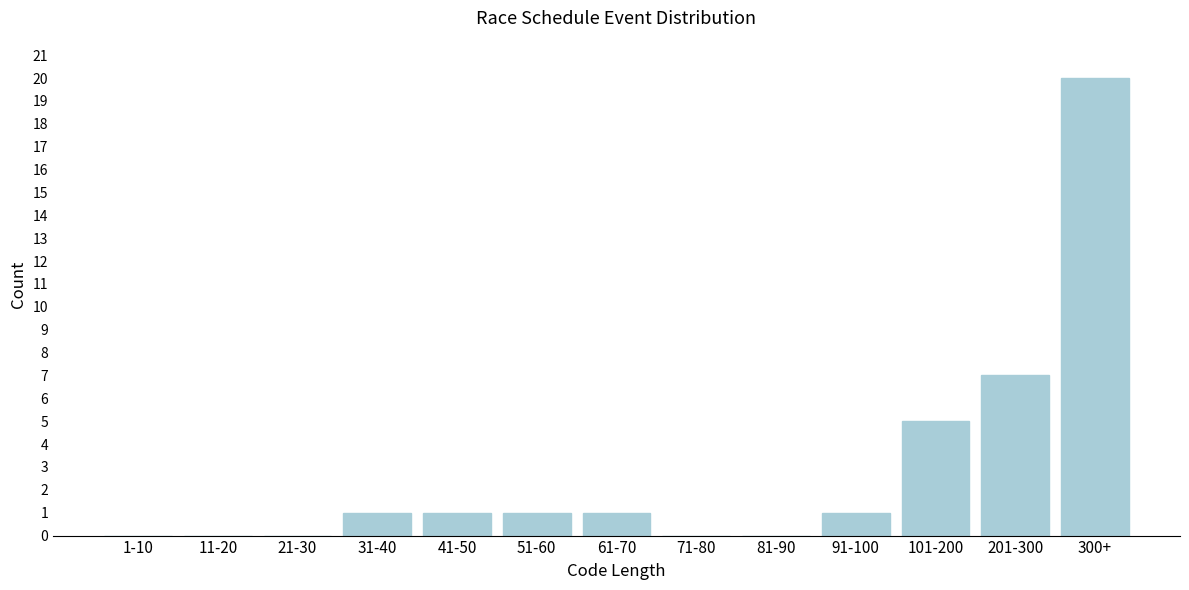

Reading left to right, extract all data points from this chart.

1-10=0	11-20=0	21-30=0	31-40=1	41-50=1	51-60=1	61-70=1	71-80=0	81-90=0	91-100=1	101-200=5	201-300=7	300+=20